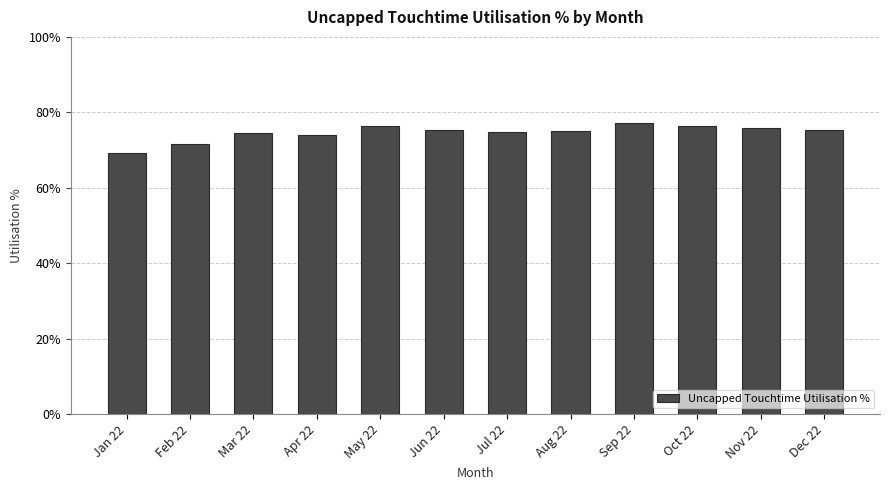

Are the bars horizontal?

No